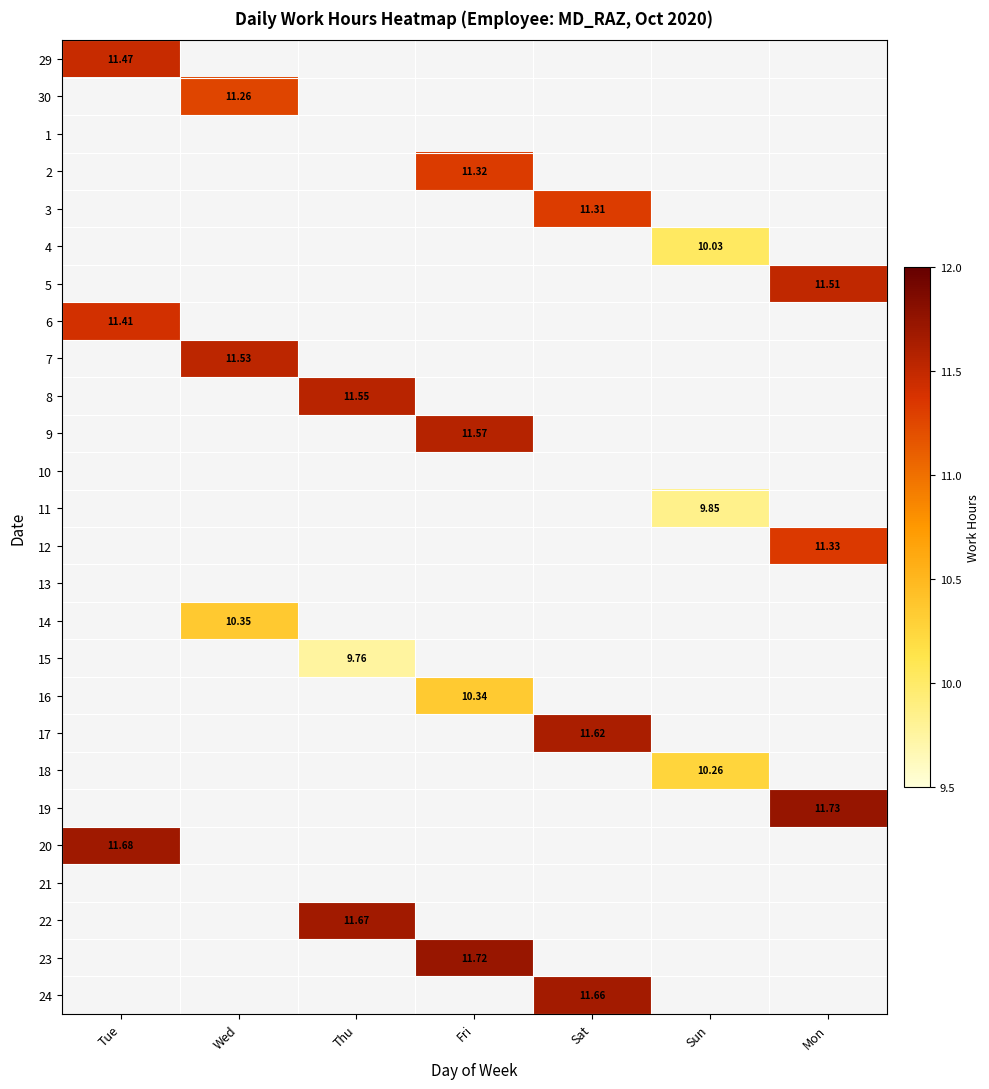

The 29 series shows -8.0 at Thu. True or false?

False